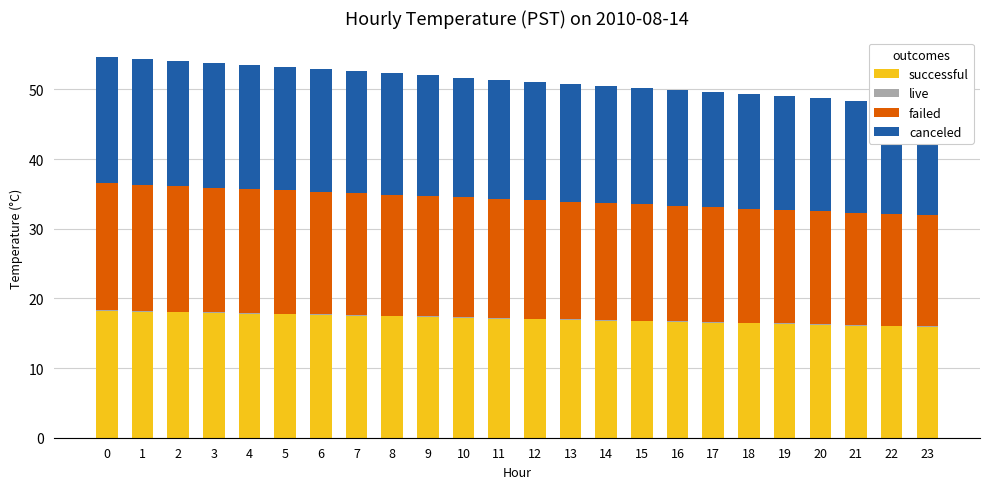

Between 0 and 1, which series saw the biggest shift?

canceled